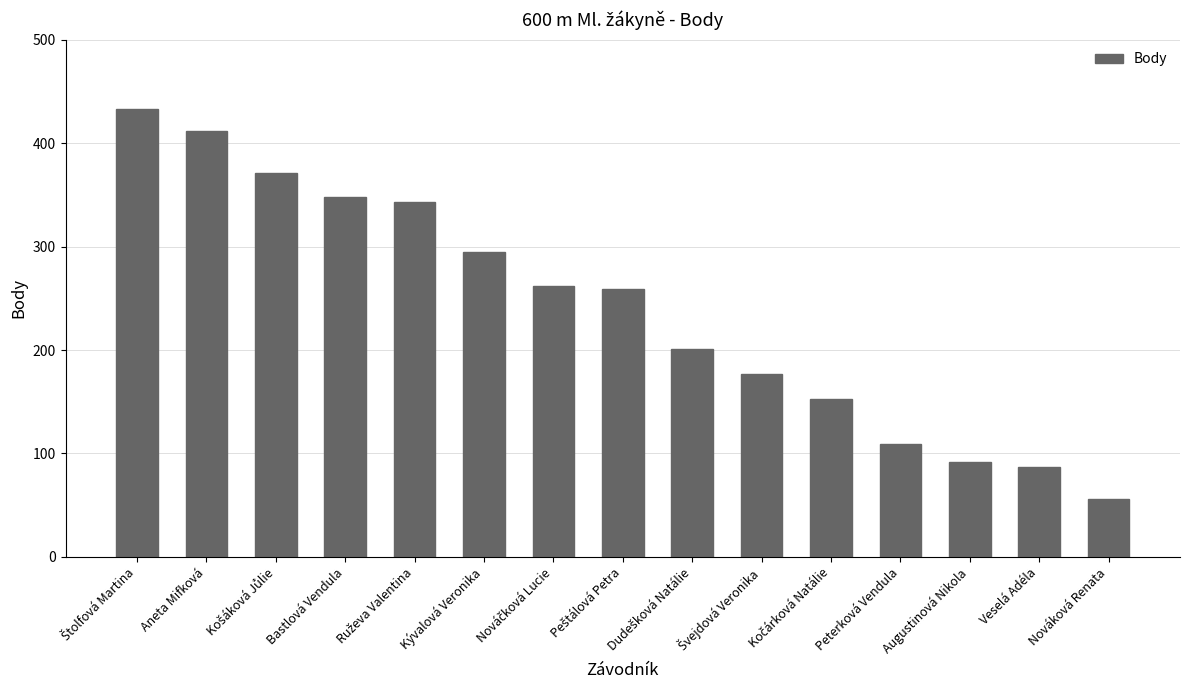

Does the chart contain stacked bars?

No